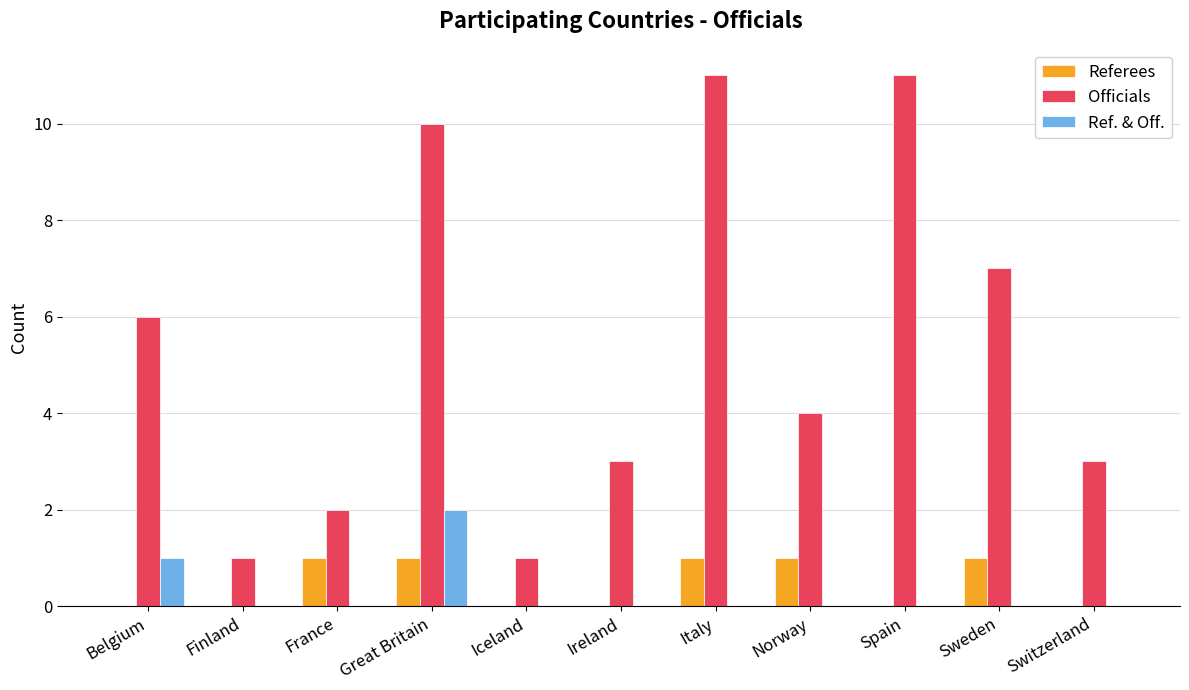

What is the spread (max minus min) of values at Spain?

11